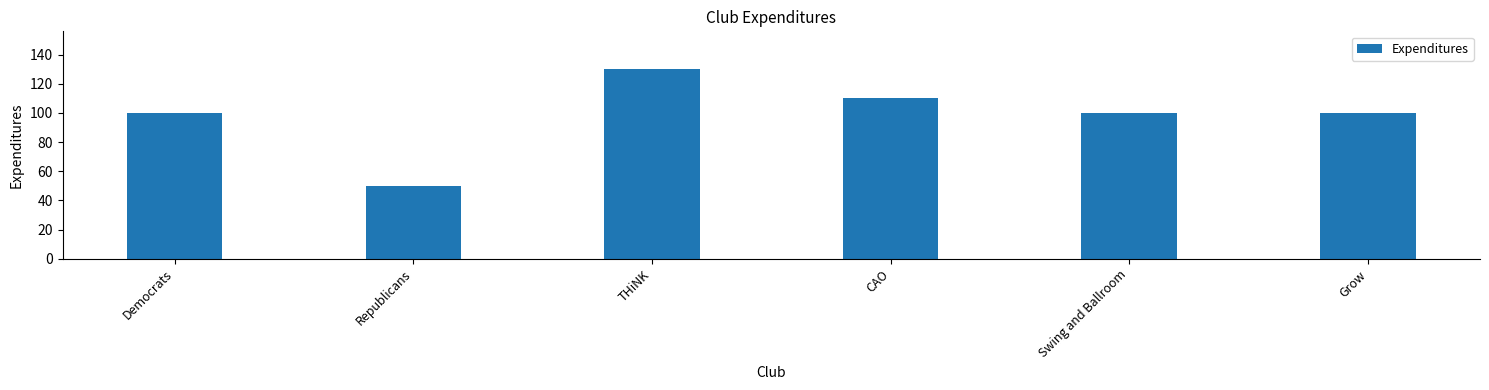

Are the bars grouped side by side (vs. stacked)?

No